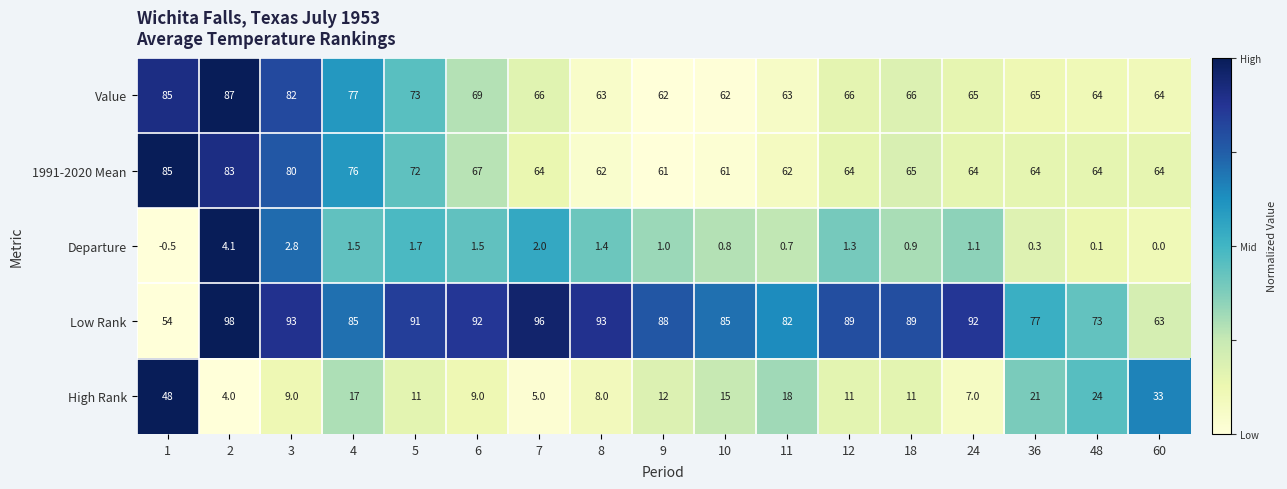

The 1991-2020 Mean series shows 96.1 at 48. True or false?

False